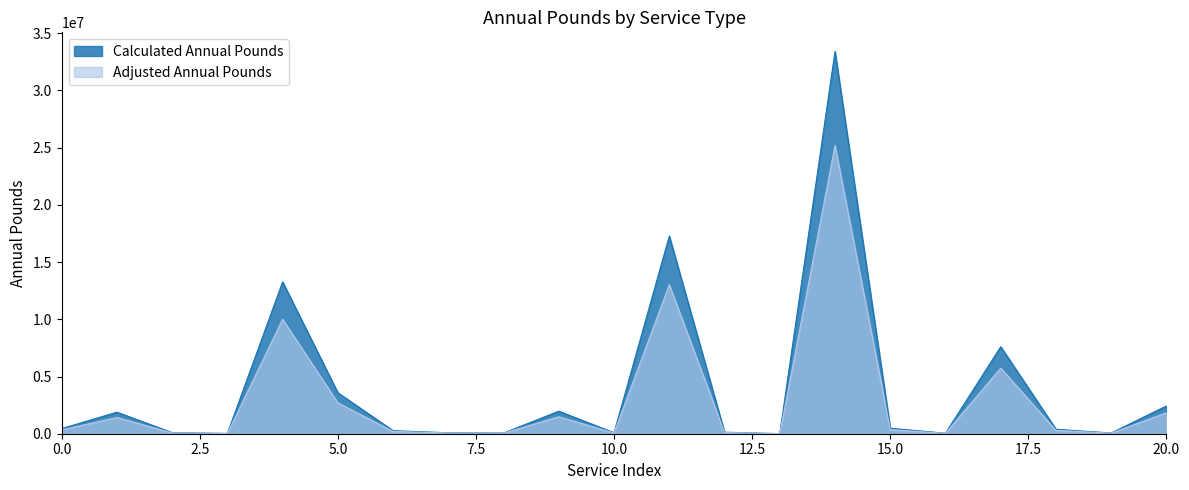

True or false: Calculated Annual Pounds and Adjusted Annual Pounds cross at least once.

False